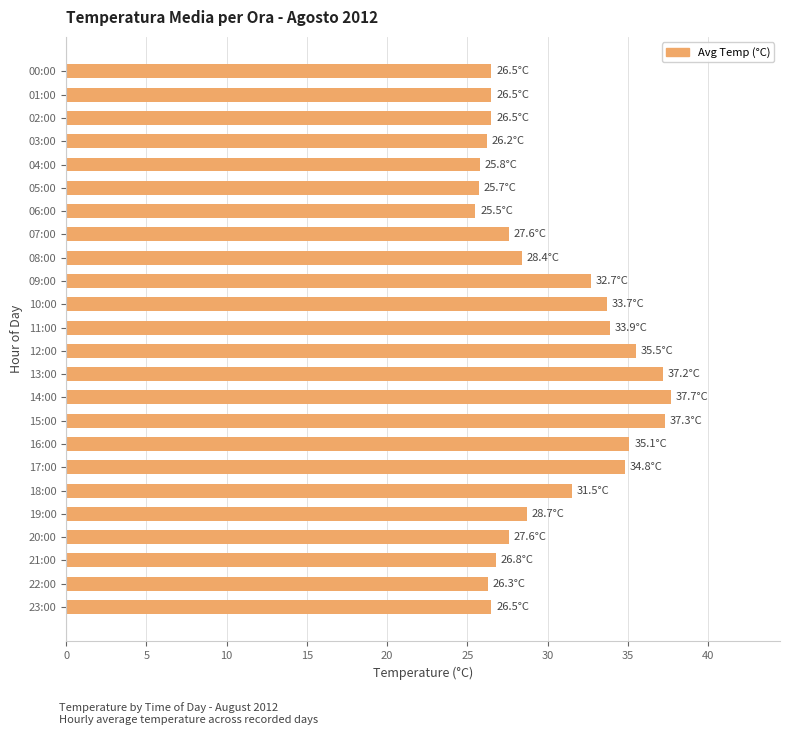

The chart shows a value of 48.4 at 12:00. True or false?

False